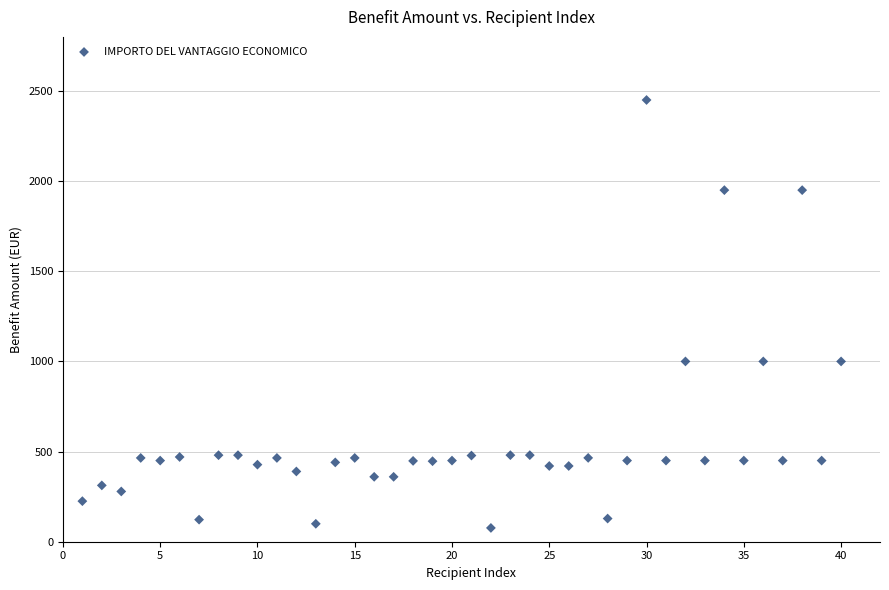

What is the range of X values (max minus min)?

39.0